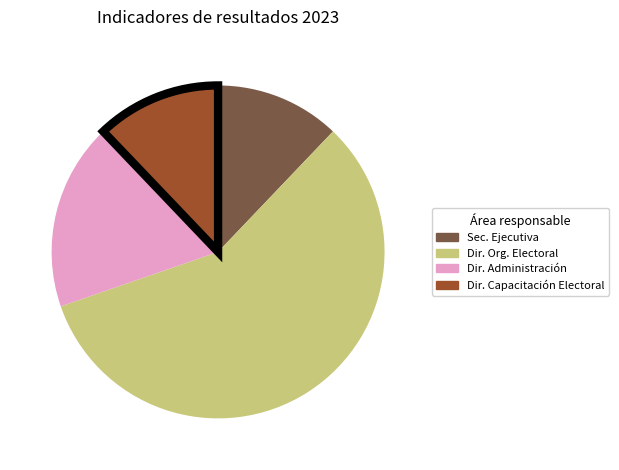

What is the largest slice in the pie chart?

Dir. Org. Electoral